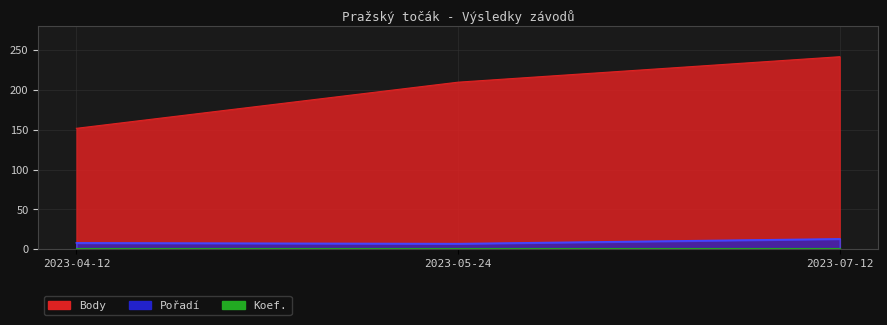

What is the label of the 1st point from the right?

2023-07-12